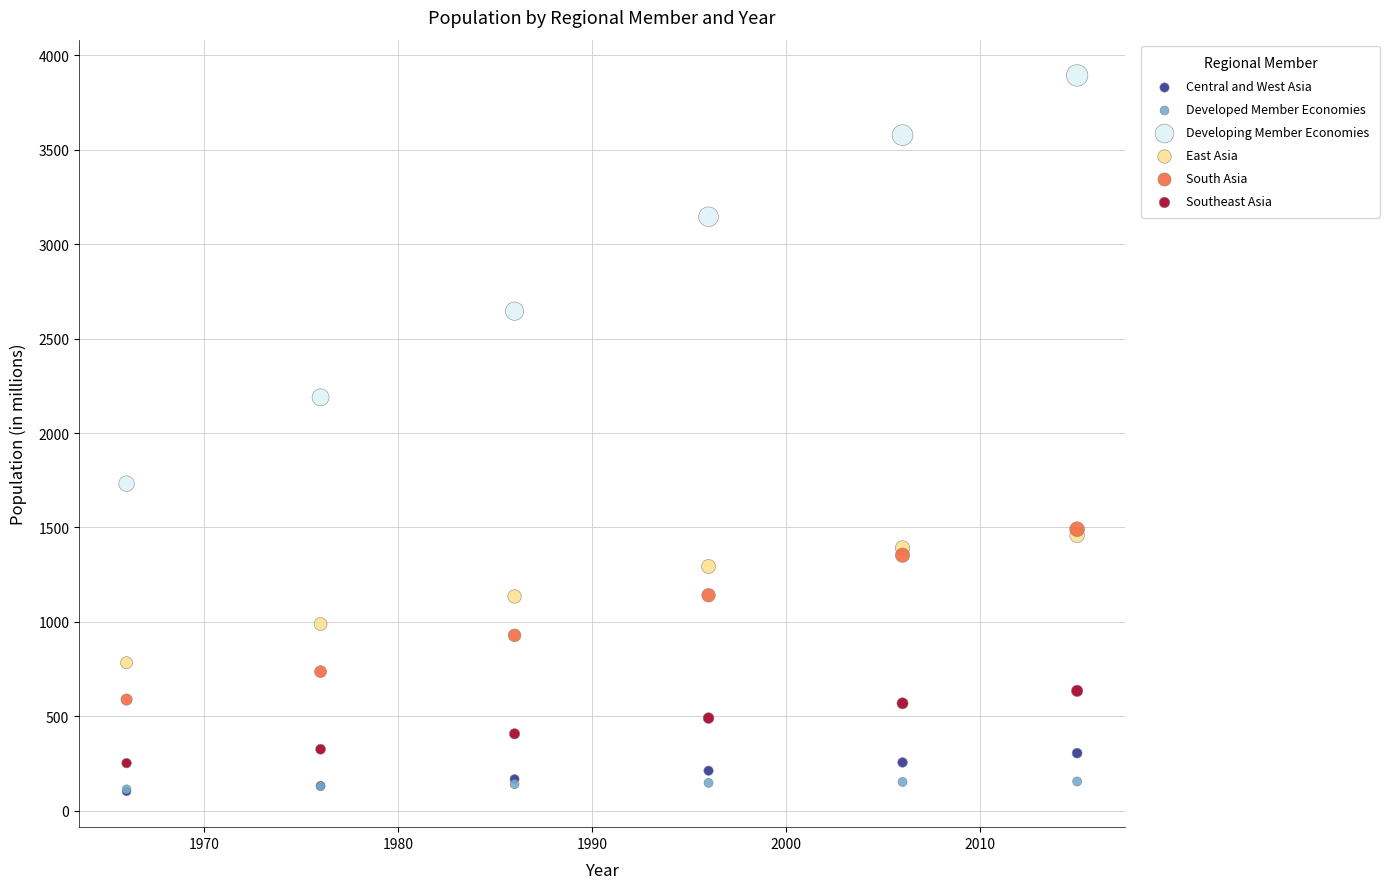

In the Developing Member Economies series, what Y value is closest to 2812?

2645.5